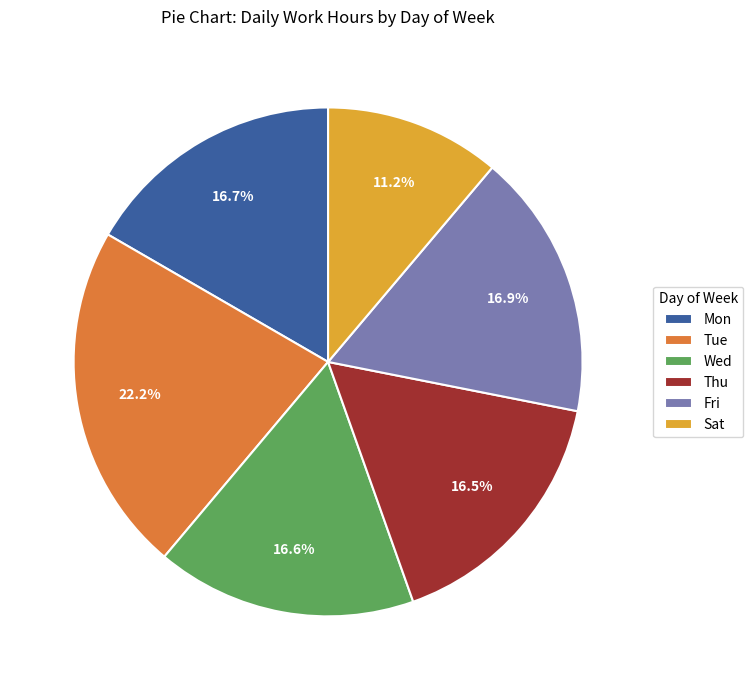

Count the number of slices in the pie.

6